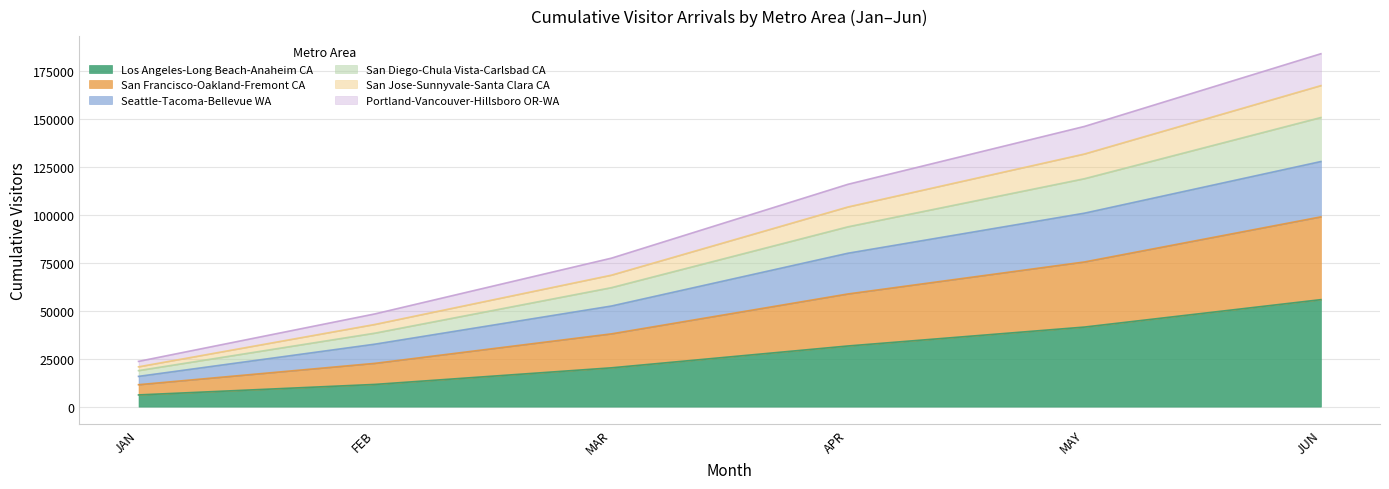

The value of Los Angeles-Long Beach-Anaheim CA at MAY is 11050.8. True or false?

False